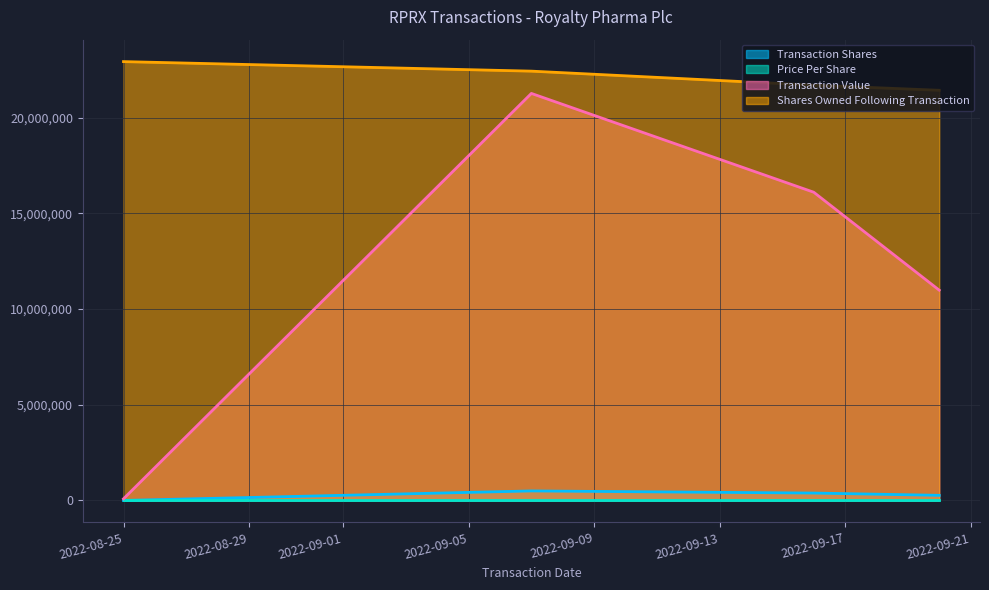

Reading right to left, what are all the values shown in this chart?

transactionShares: 2022-09-20=267815.0	2022-09-16=387171.0	2022-09-07=498006.0	2022-08-25=1994.0
transactionPricePerShare: 2022-09-20=41.0	2022-09-16=41.6	2022-09-07=42.7	2022-08-25=44.0
transactionValue: 2022-09-20=10985798.0	2022-09-16=16101934.0	2022-09-07=21262534.0	2022-08-25=87736.0
sharesOwnedFollowingTransaction: 2022-09-20=21426170.0	2022-09-16=21693985.0	2022-09-07=22426170.0	2022-08-25=22924176.0